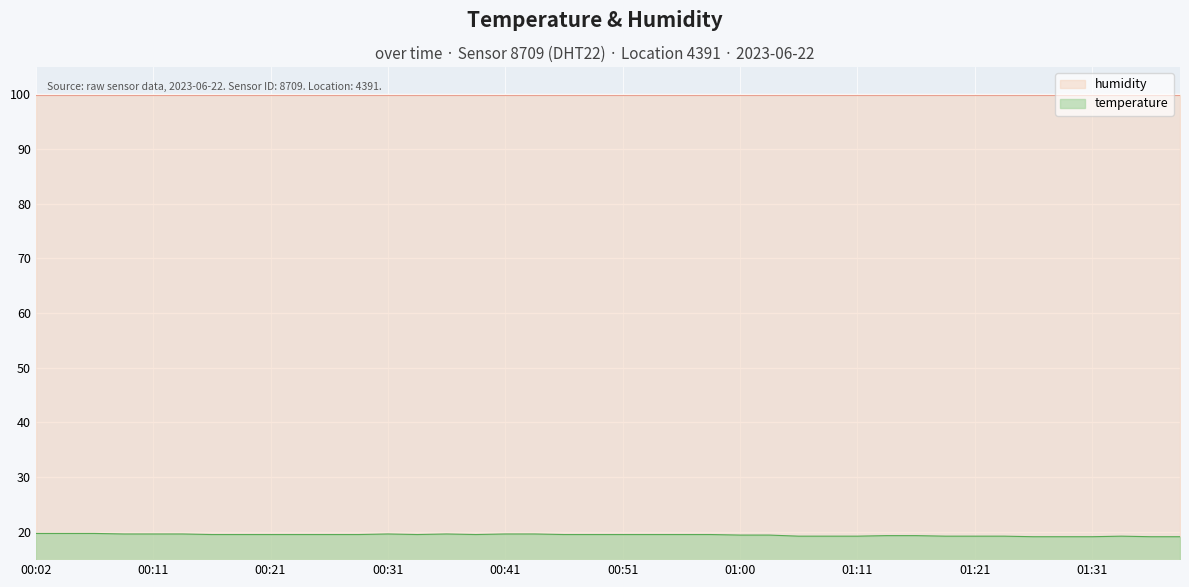

True or false: the data shows 19.3 at 01:13.

True